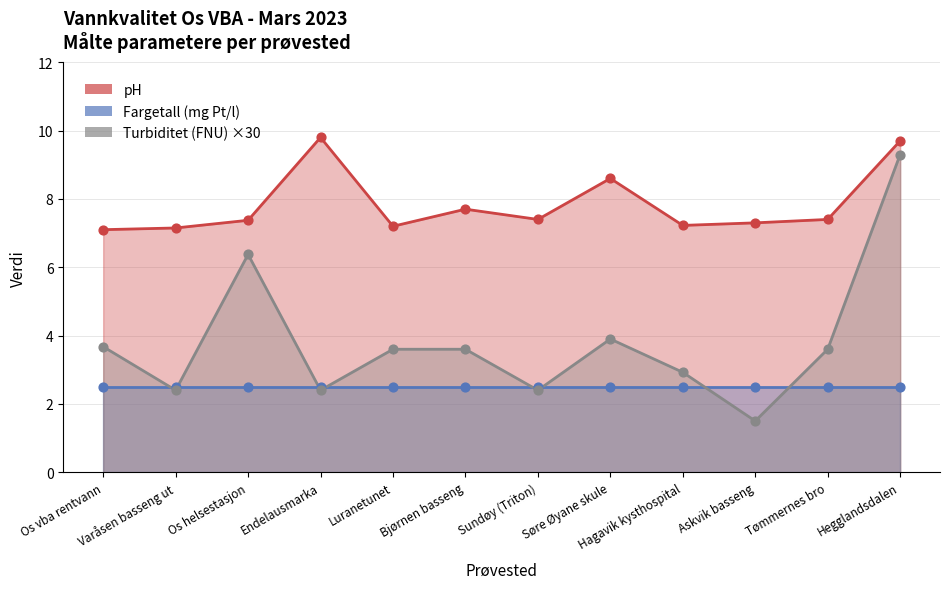

Is the value of Turbiditet (FNU) at Bjørnen basseng greater than the value of pH at Endelausmarka?

No